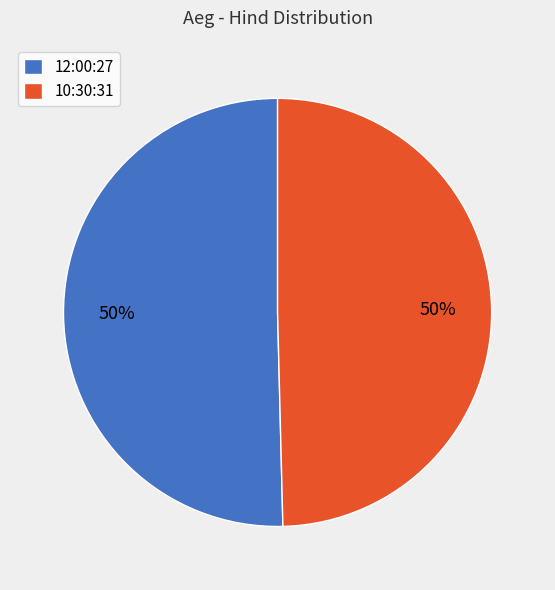

To the nearest percent, what percentage of the pie is 12:00:27?

50%